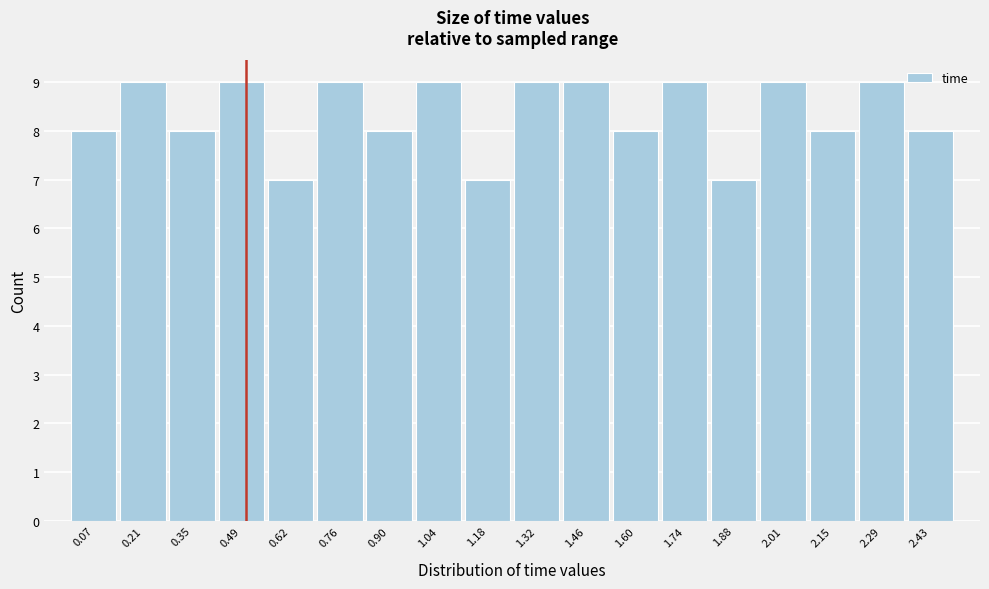

What is the height of the bar covering 1.38 to 1.52 on the x-axis? Neither the bar edges nor the heights are printed on the chart, so give them approximately, as read against the axes.

9